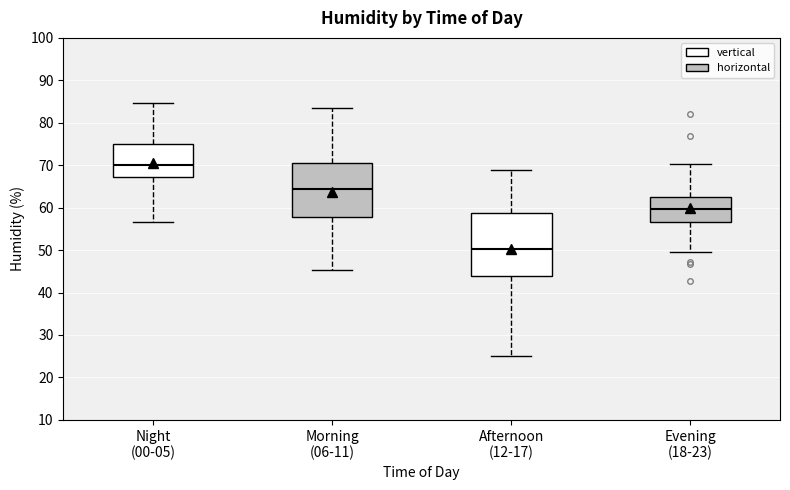

Reading left to right, read every box against the y-axis: the position of its median line, the range the box covers, and the ends of its whiskers. The values are not printed on the chart, so give them approximately, as read against the axis.

Night (00-05): median 70, box 67 to 75, whiskers 57 to 85
Morning (06-11): median 64, box 58 to 70, whiskers 45 to 84
Afternoon (12-17): median 50, box 44 to 59, whiskers 25 to 69
Evening (18-23): median 60, box 57 to 63, whiskers 49 to 70